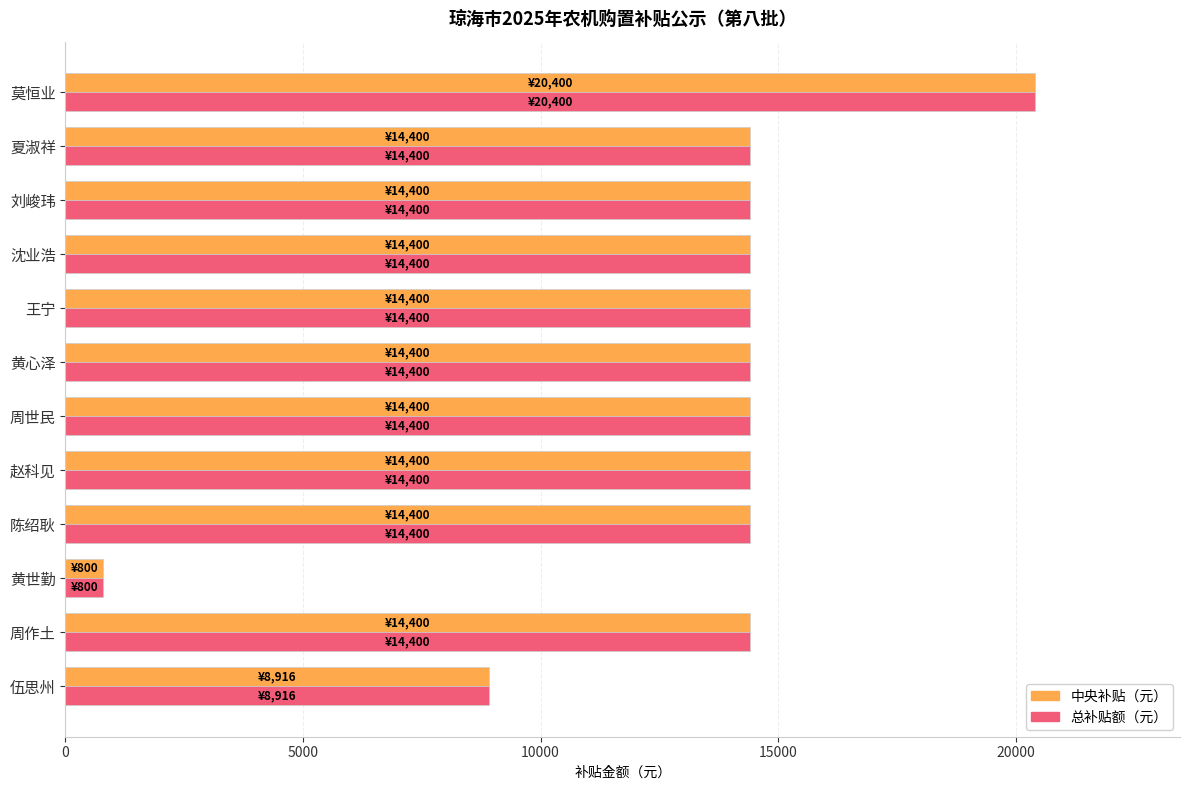

Count the number of categories in the chart.

12